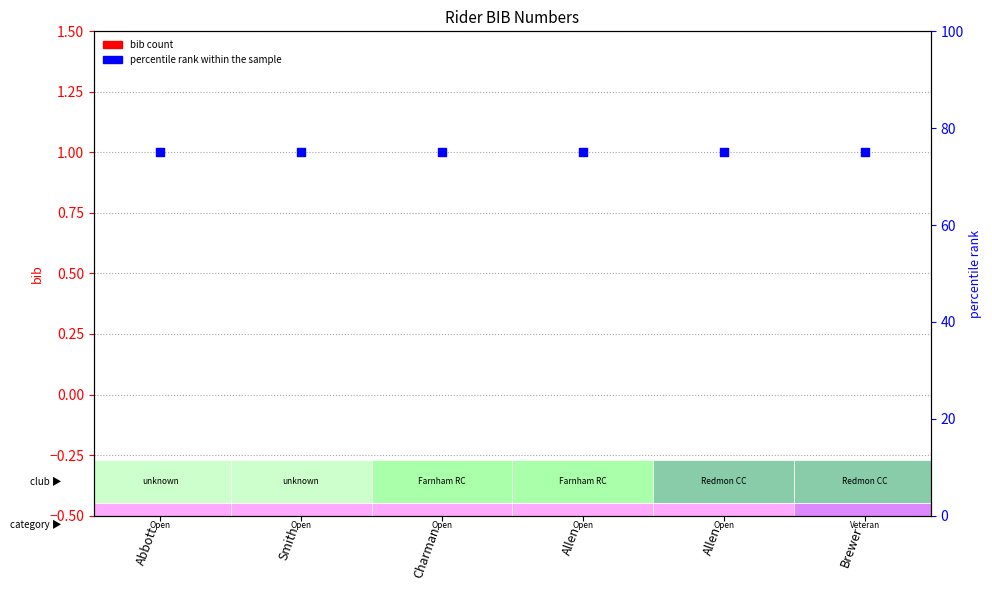

Which series has the largest total across all categories?

percentile rank within the sample